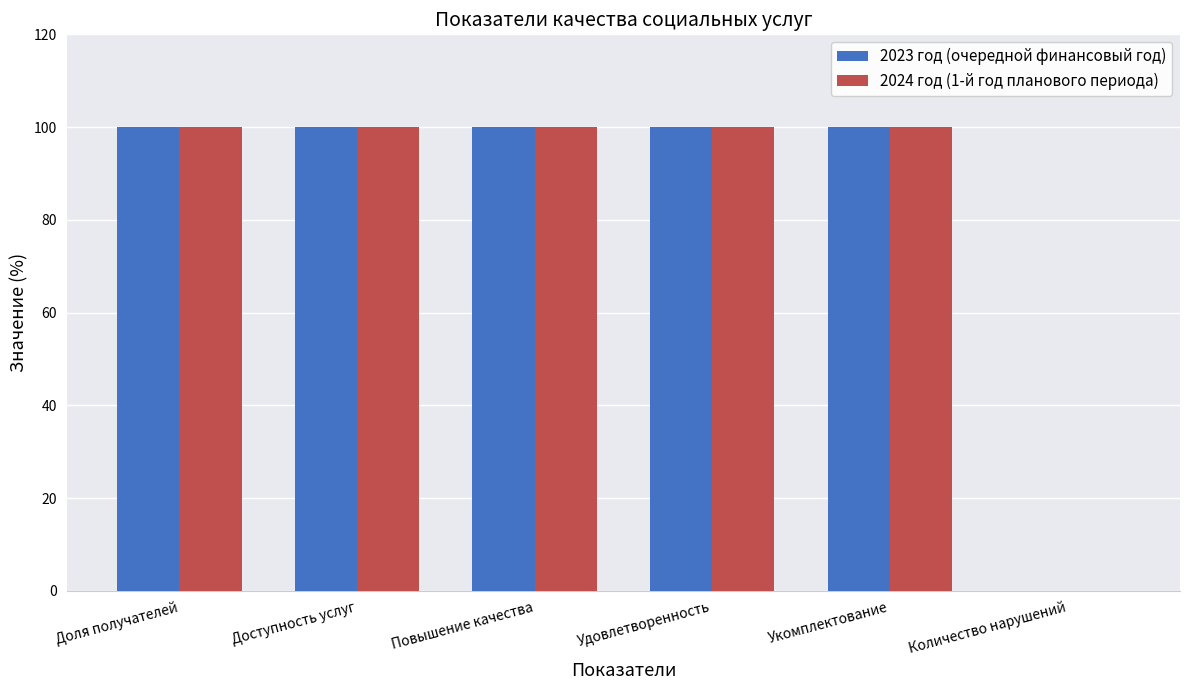

What is the maximum value shown in the chart?

100